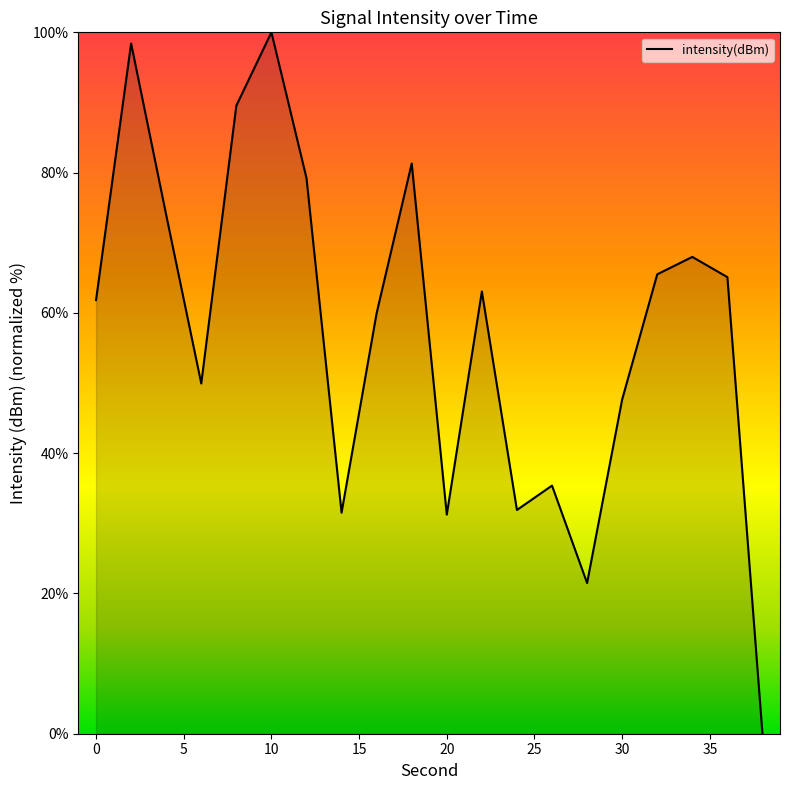

What is the maximum value shown in the chart?

100.0